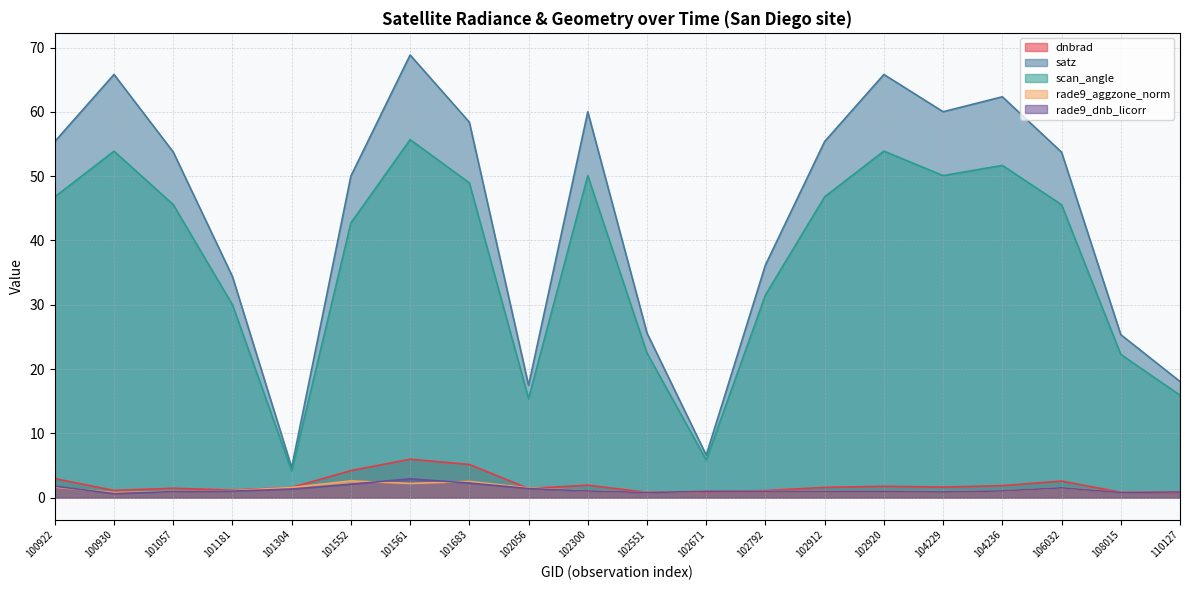

Is the value of scan_angle at 104229 greater than the value of rade9_aggzone_norm at 106032?

Yes